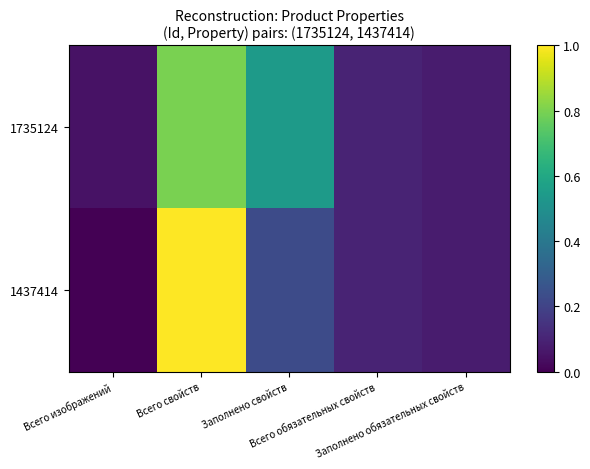

Which has a higher value, Всего обязательных свойств or Заполнено свойств?

Заполнено свойств